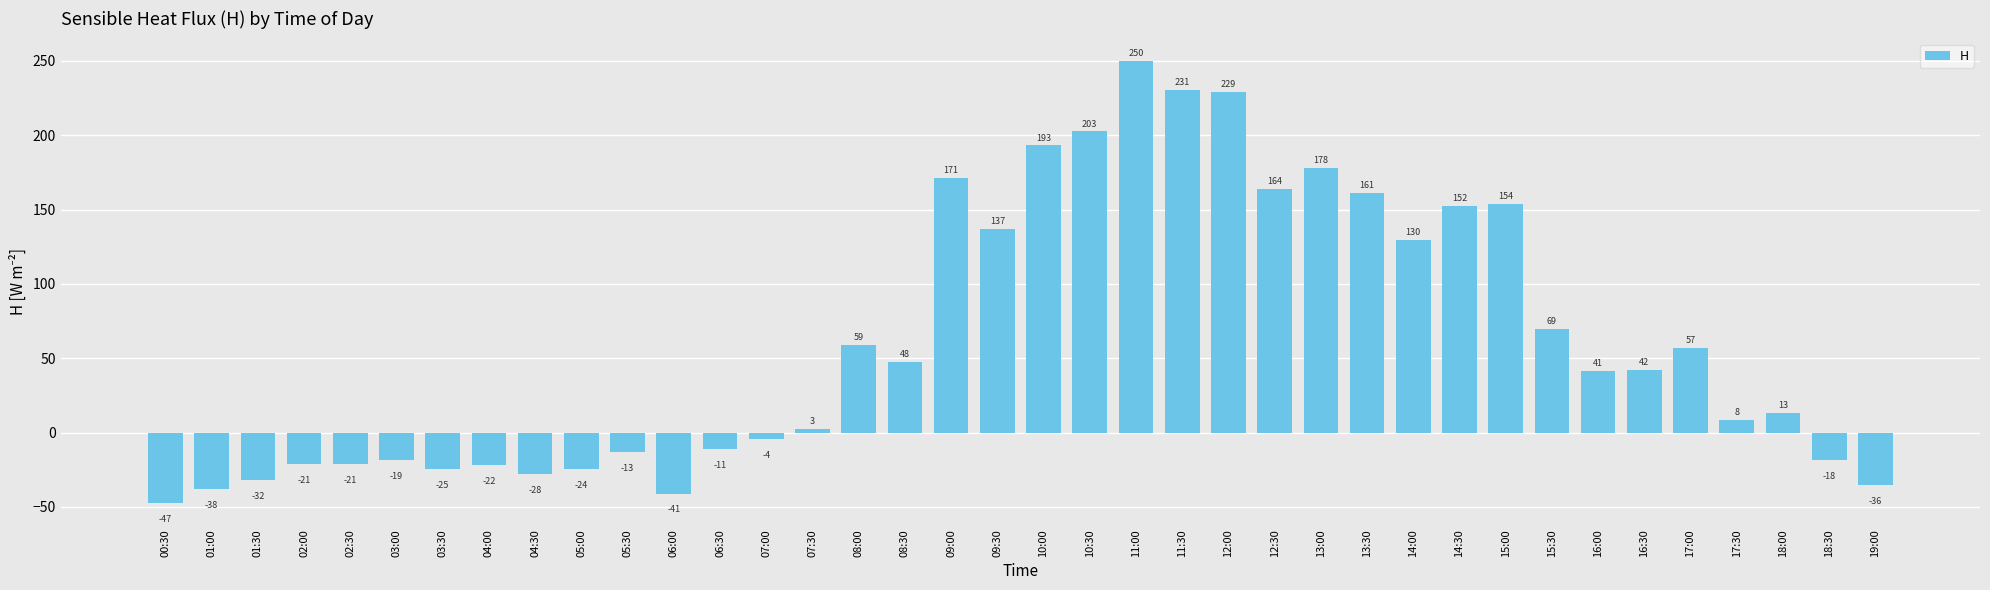

True or false: the data shows 47.5 at 08:30.

True